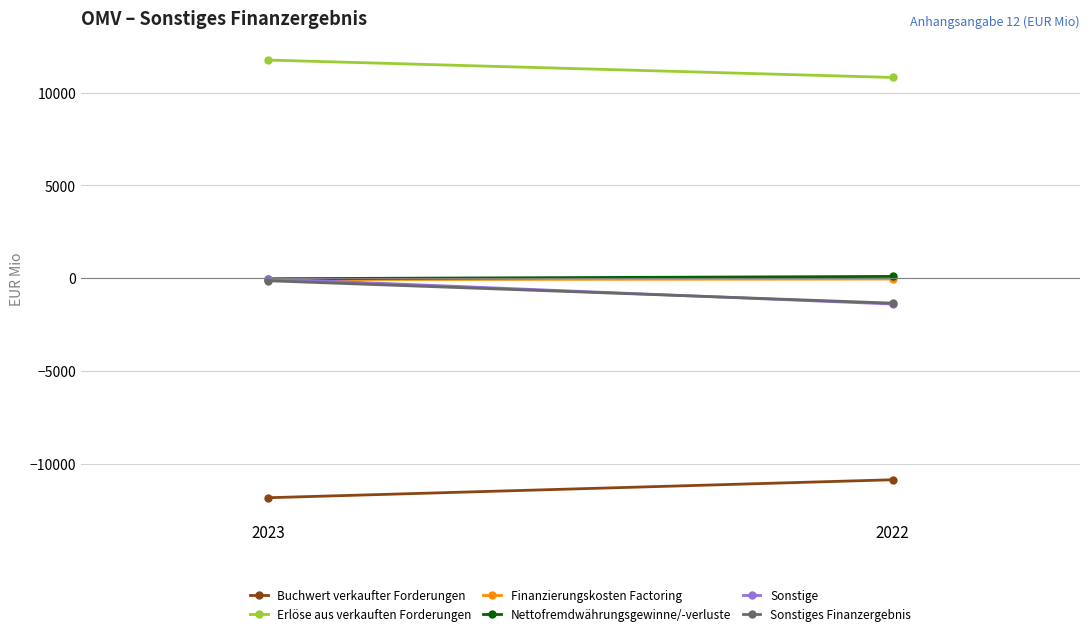

Reading left to right, extract all data points from this chart.

Buchwert verkaufter Forderungen: 2023=-11825	2022=-10857
Erlöse aus verkauften Forderungen: 2023=11748	2022=10811
Finanzierungskosten Factoring: 2023=-77	2022=-46
Nettofremdwährungsgewinne/-verluste: 2023=-29	2022=95
Sonstige: 2023=-32	2022=-1393
Sonstiges Finanzergebnis: 2023=-138	2022=-1345